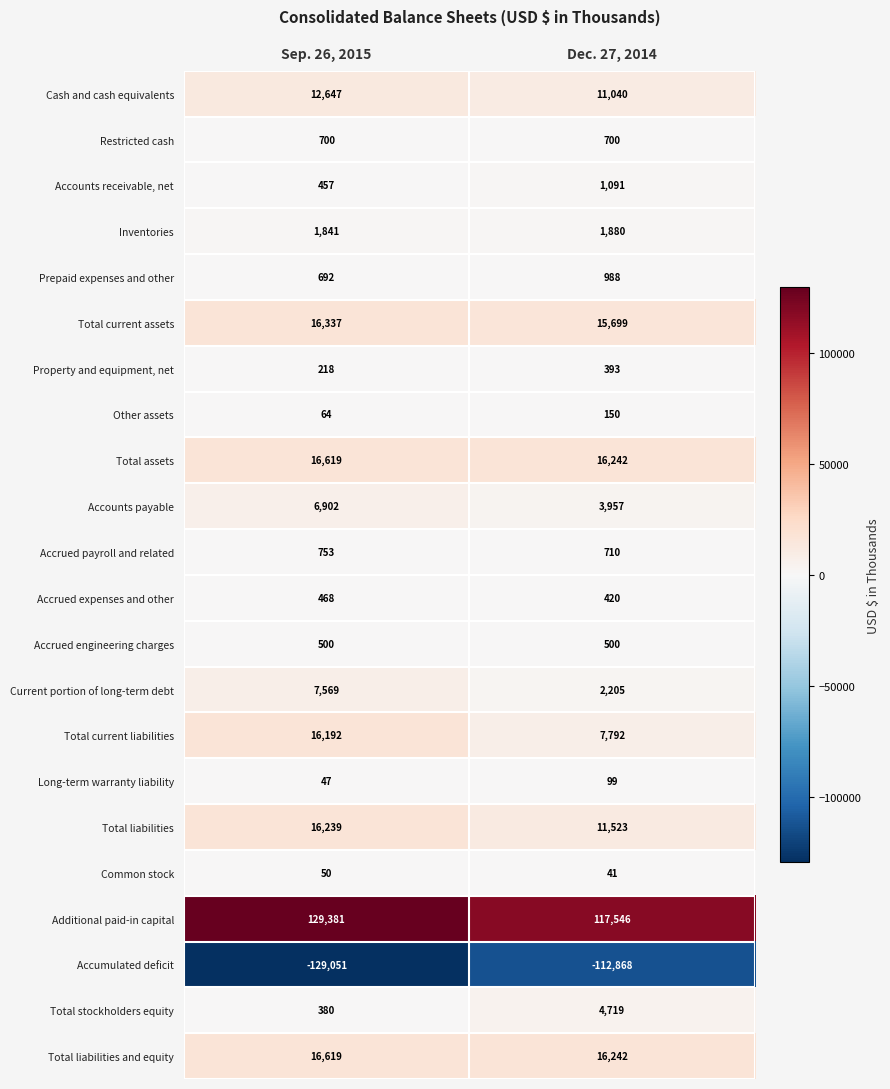

What is the total value across all series at Sep. 26, 2015?

115624